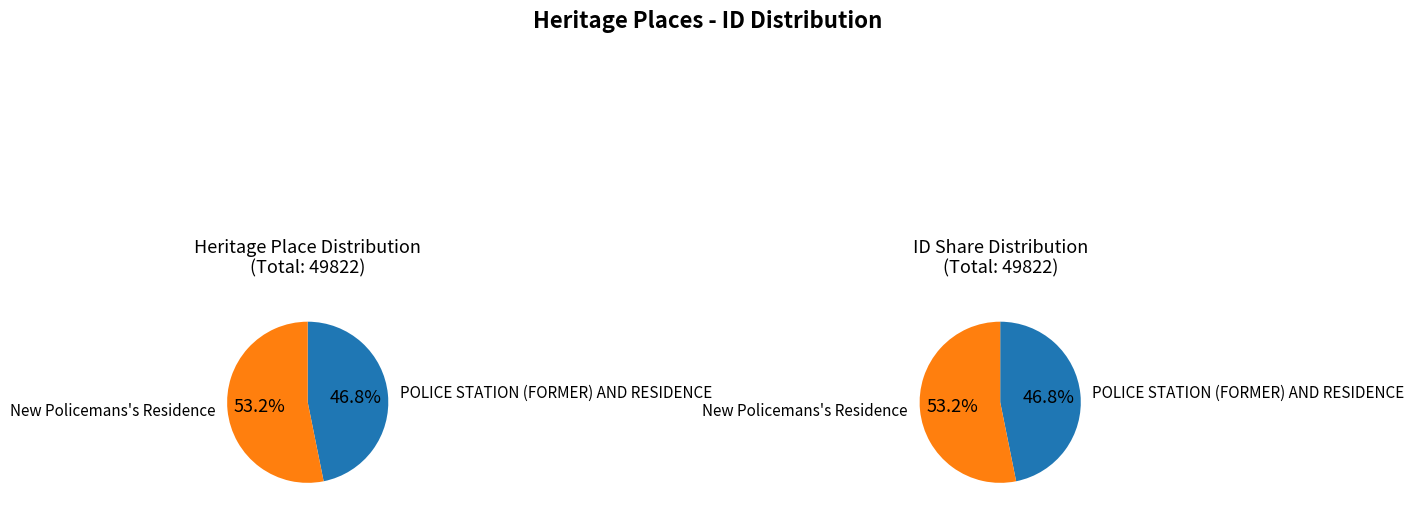

What percentage is the POLICE STATION (FORMER) AND RESIDENCE slice, to the nearest percent?

47%